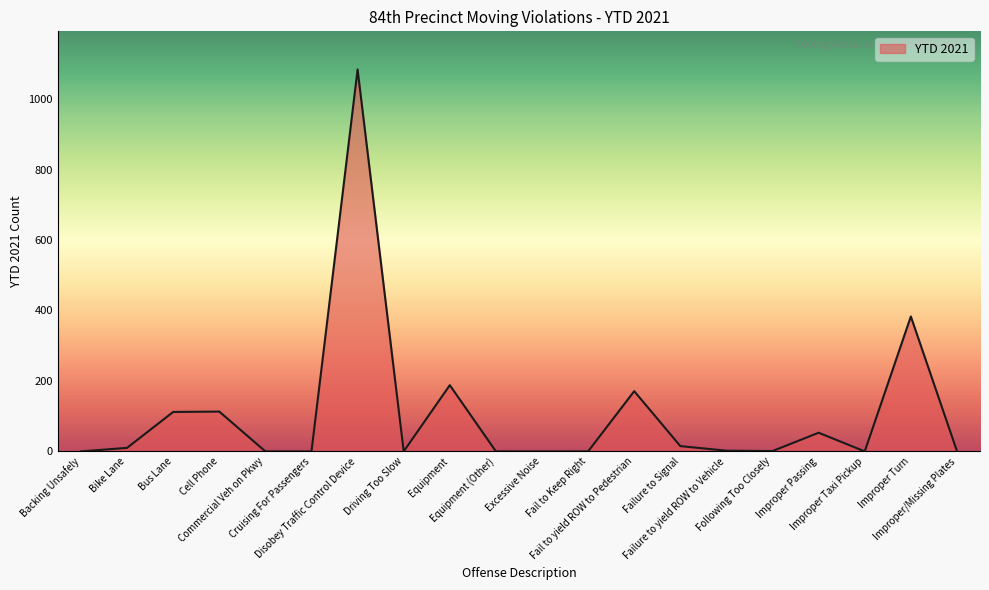

What is the maximum value shown in the chart?

1084